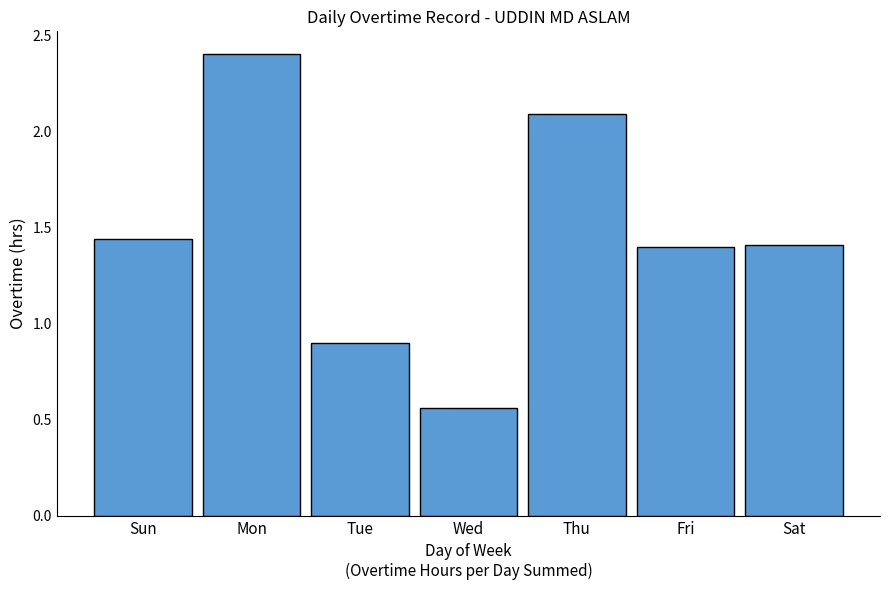

Which category has the highest value across all series?

Mon